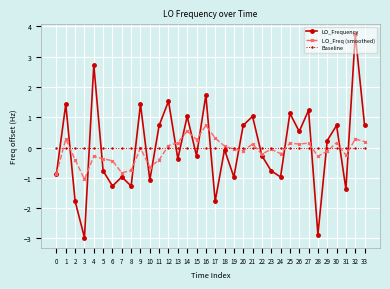

At which label does LO_Frequency first exceed 0?

1